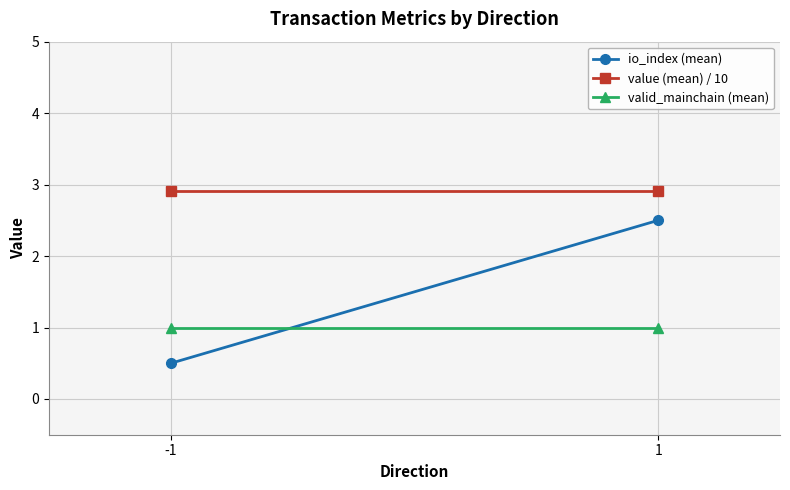

Is it true that io_index (mean) equals 0.3 at -1?

False